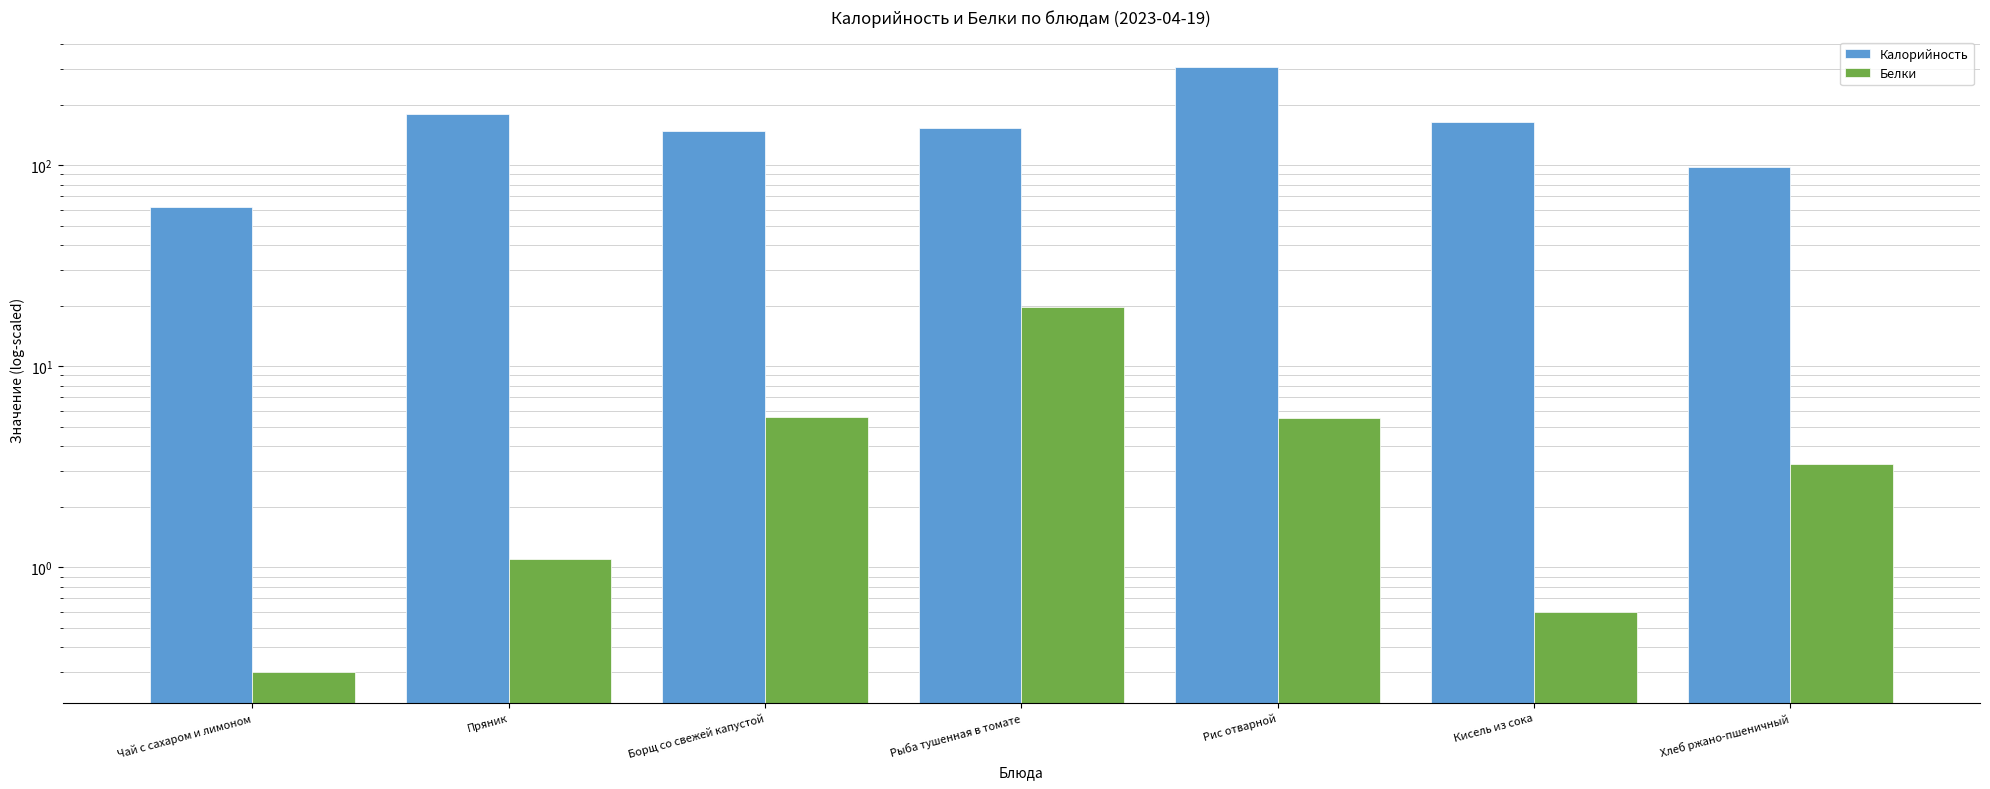

The Белки series shows 5.5 at Рис отварной. True or false?

True